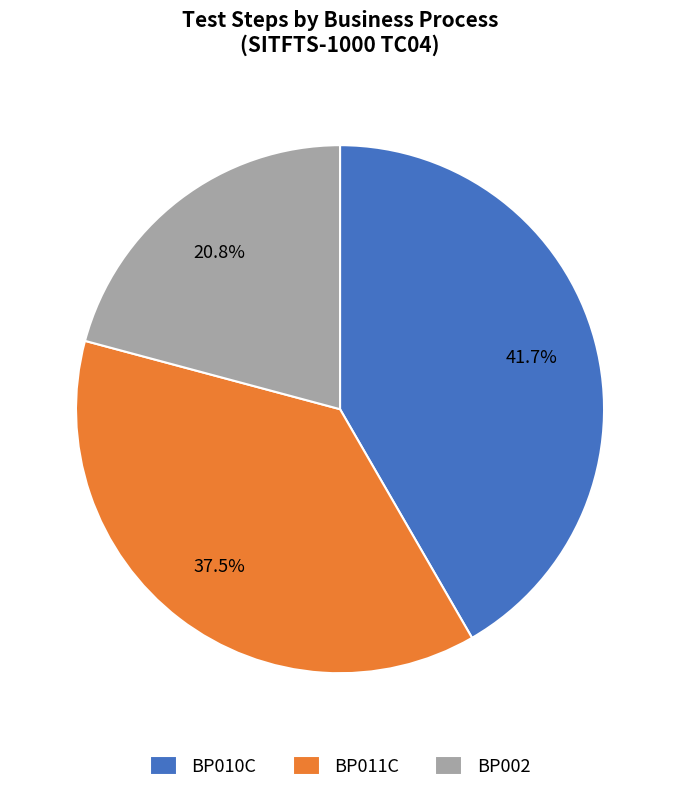

Is BP010C the majority of the pie?

No